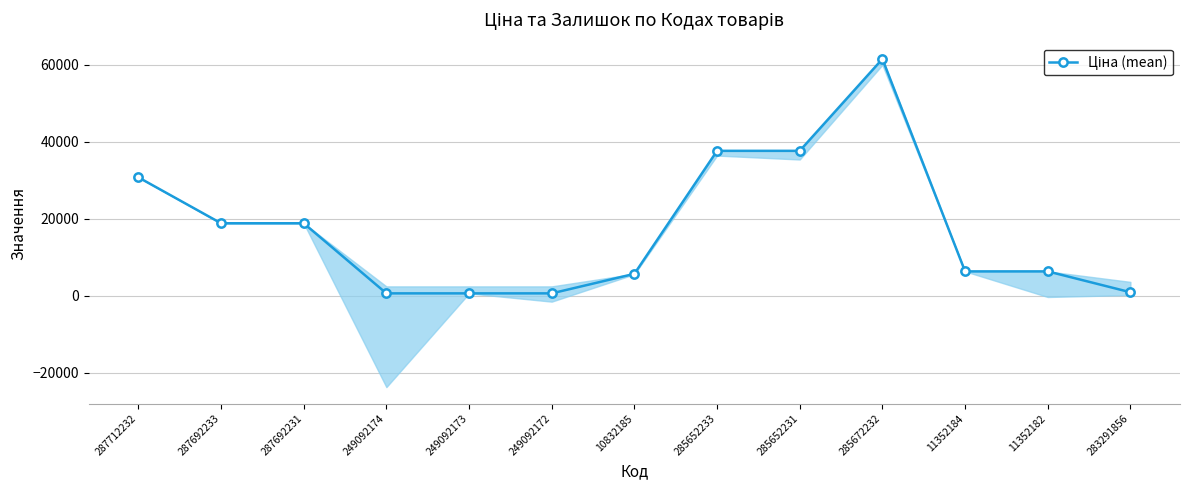

How many points are higher than both their immediate neighbors (excluding endpoints)?

1